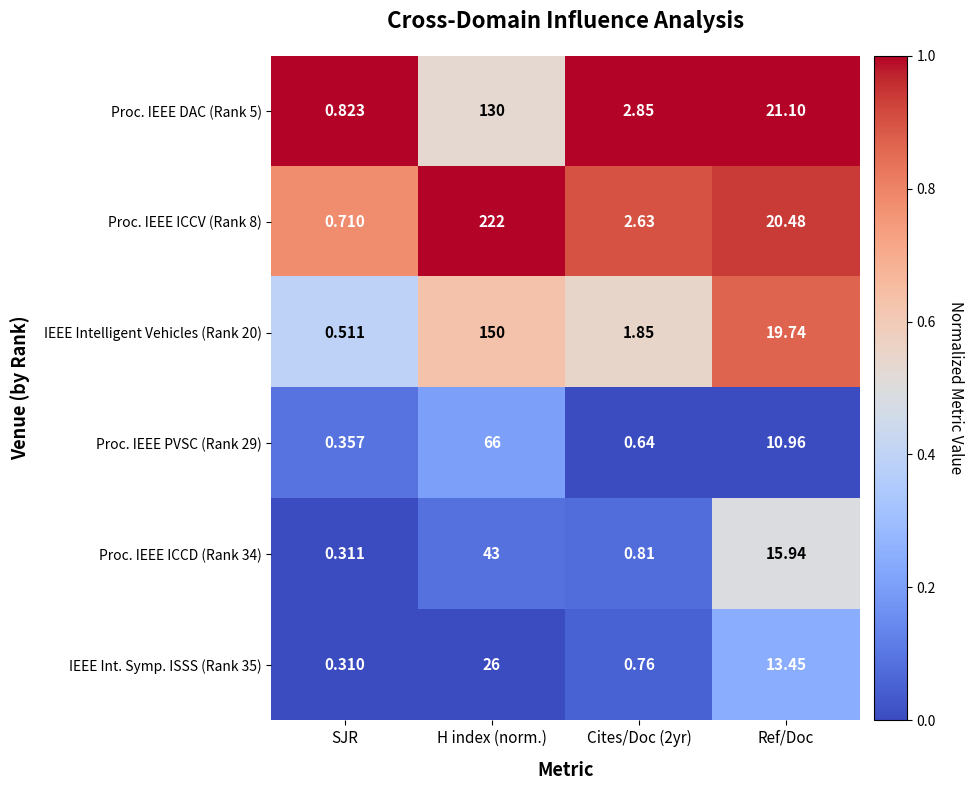

At which category is the sum across all series the highest?

H index (norm.)